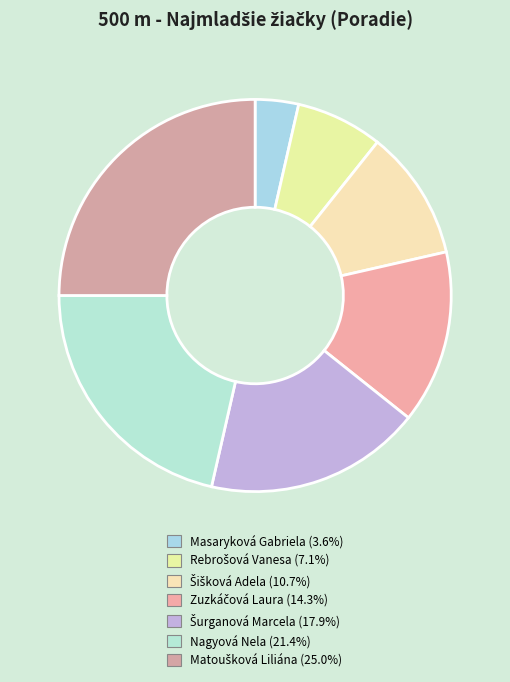

Count the number of slices in the pie.

7